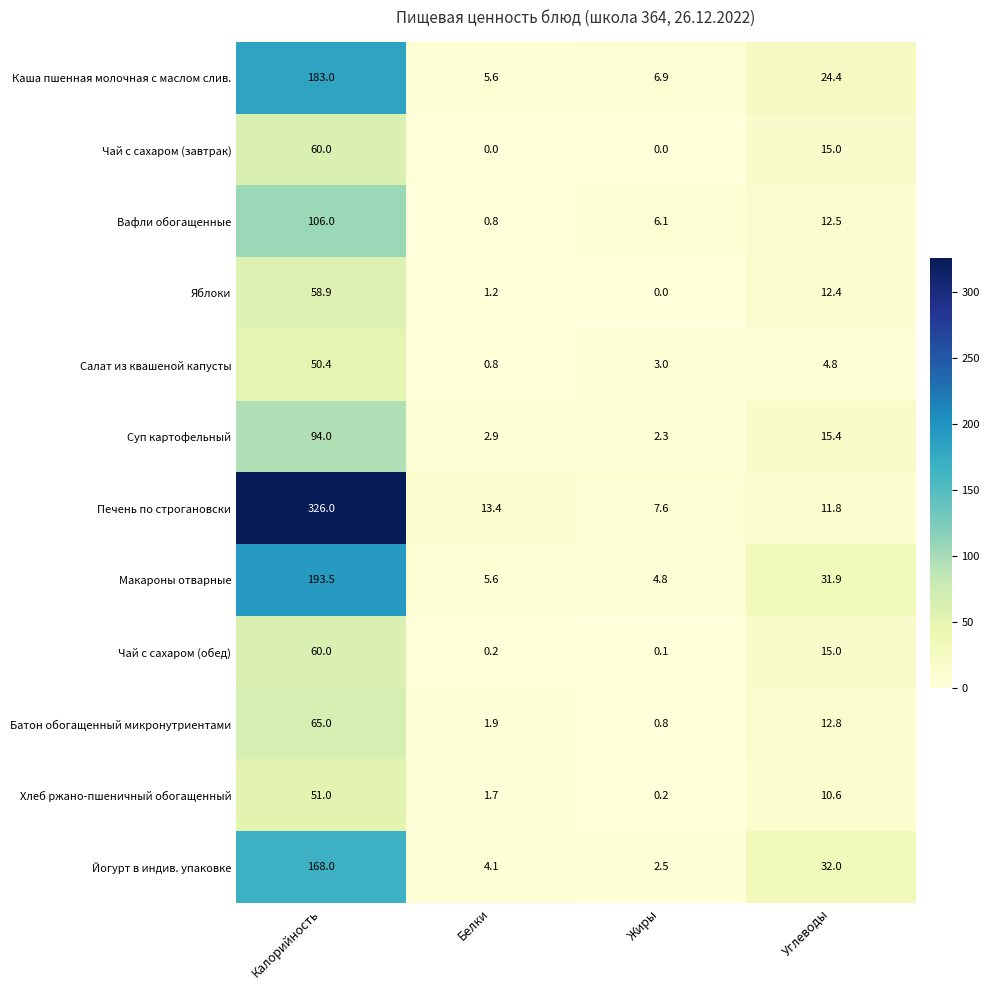

True or false: Чай с сахаром (завтрак) has a value of 60.0 at Калорийность.

True